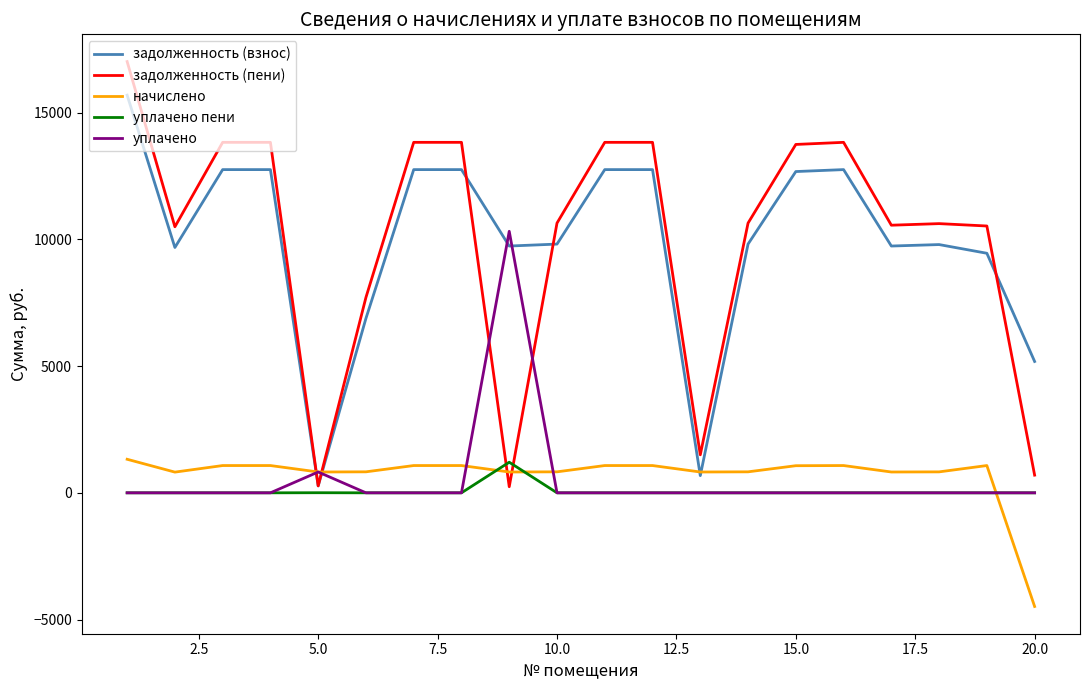

What is the greatest value displayed?

17009.9